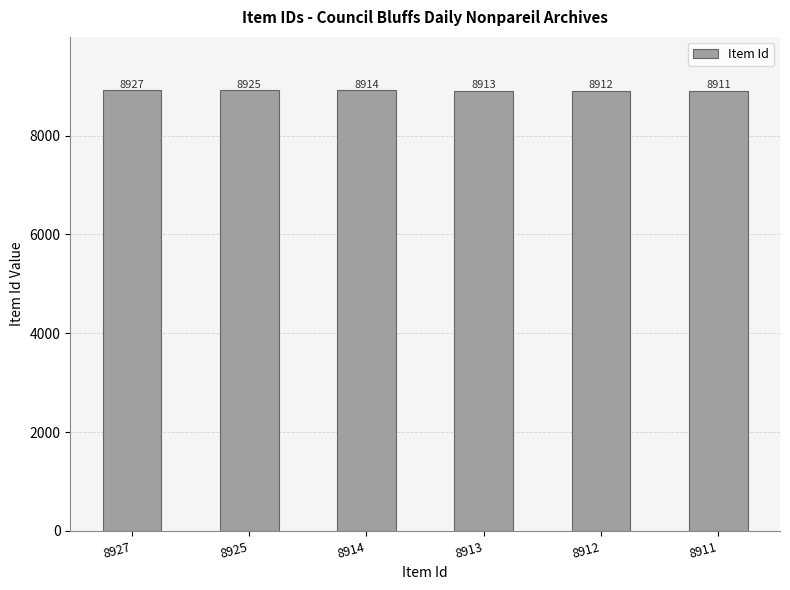

Rank the categories by value from lowest to highest.

8911, 8912, 8913, 8914, 8925, 8927